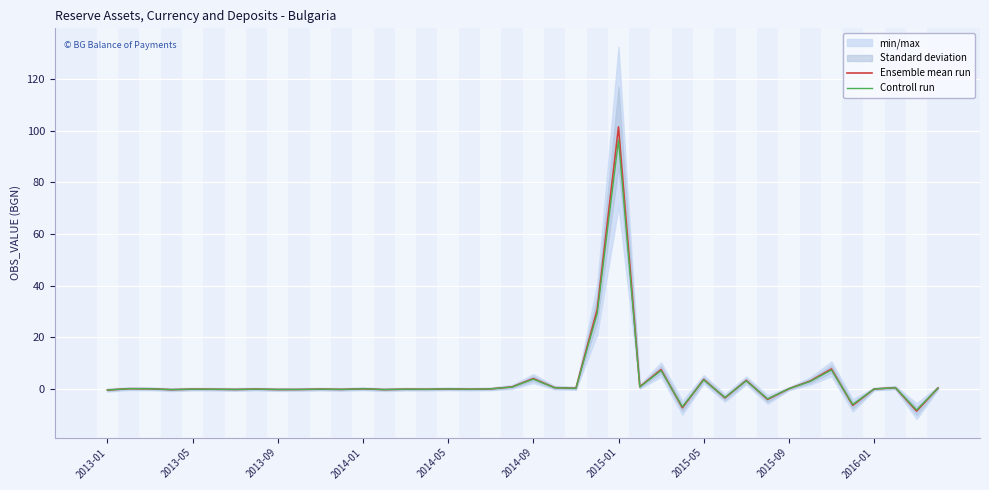

Which category has the highest value in the Controll run series?

2015-01